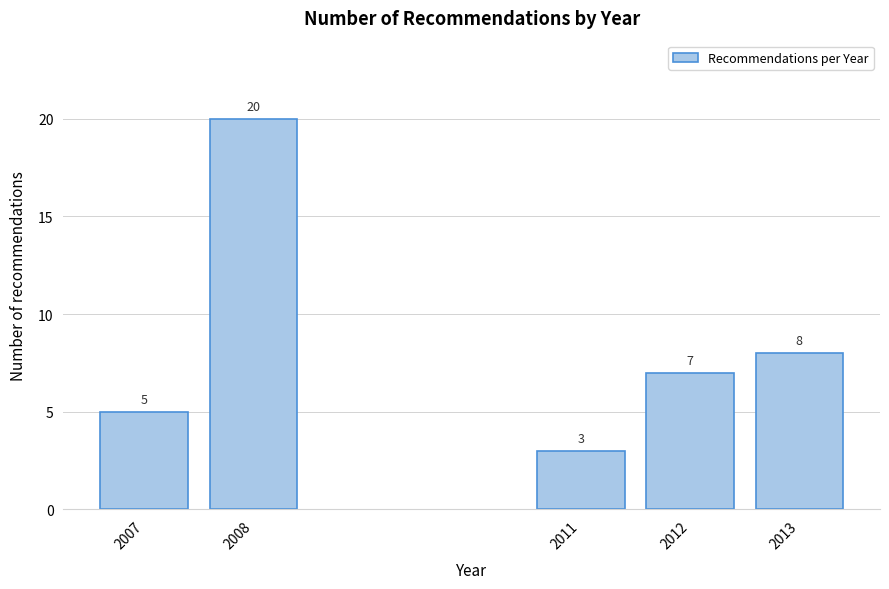

Reading right to left, extract all data points from this chart.

2013=8	2012=7	2011=3	2008=20	2007=5